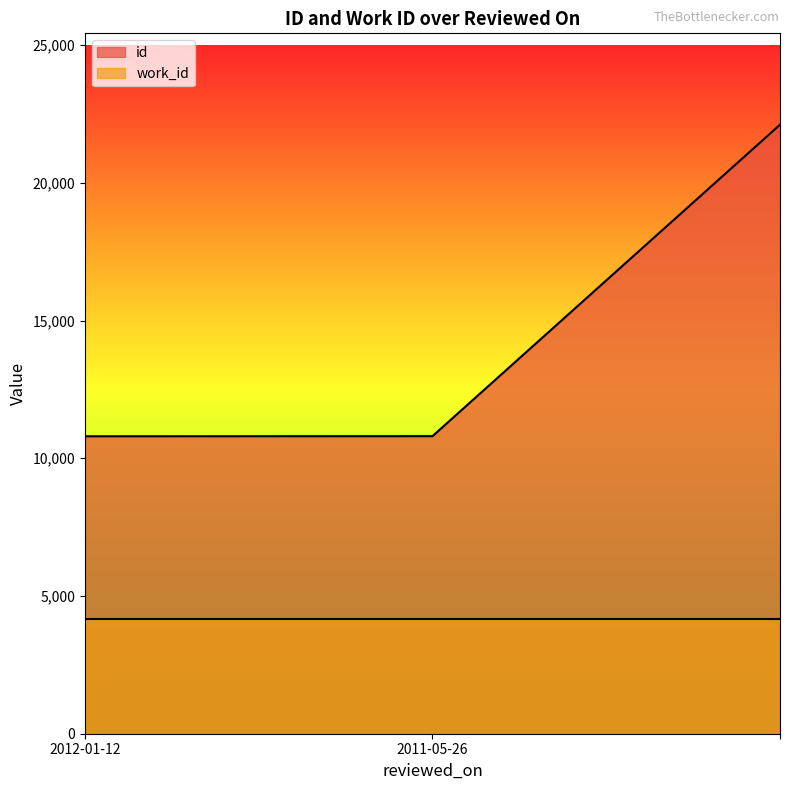

Read the value at , to the nearest 10.

22110